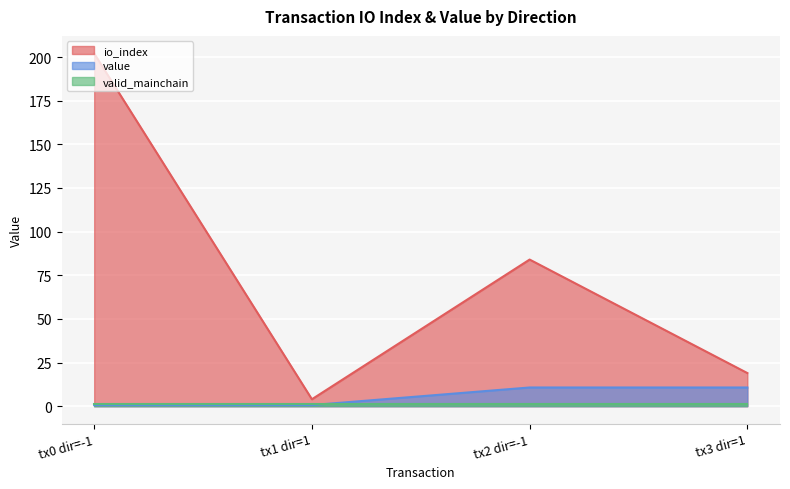

Is the value of io_index at tx3 dir=1 greater than the value of value at tx3 dir=1?

Yes